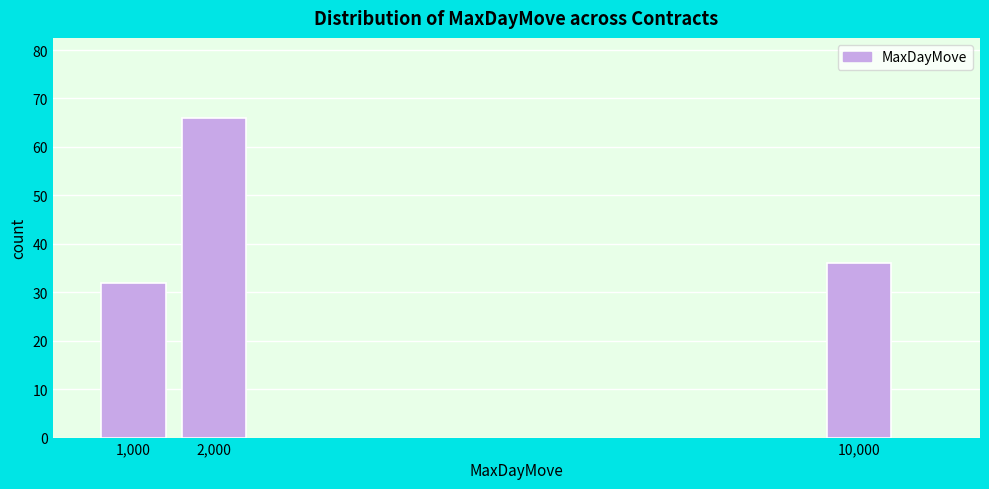

Reading right to left, list all the values displayed in this chart.

36	66	32